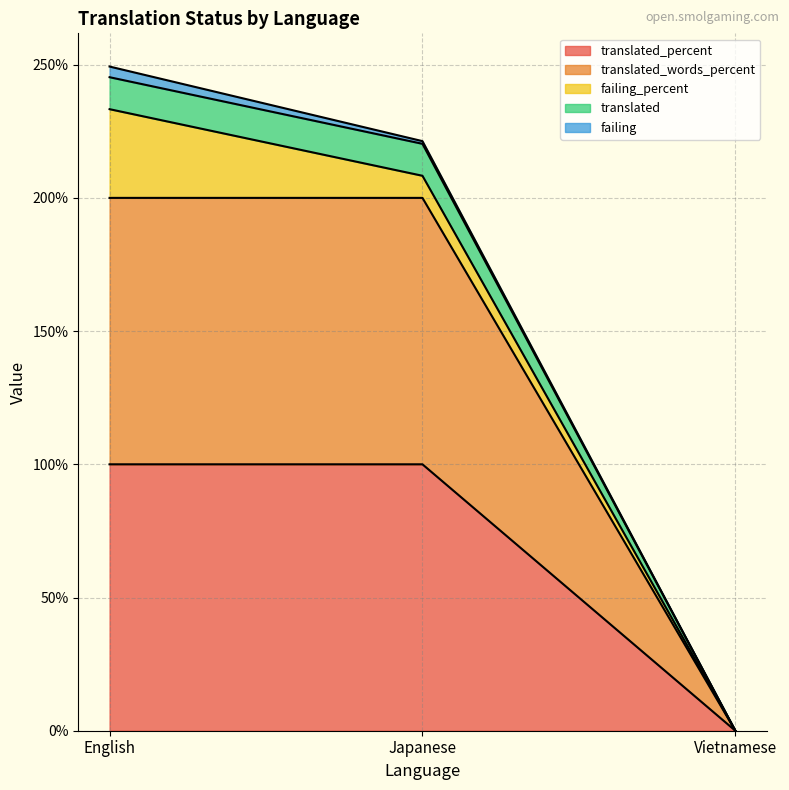

Rank the categories by translated_percent value from lowest to highest.

Vietnamese, English, Japanese